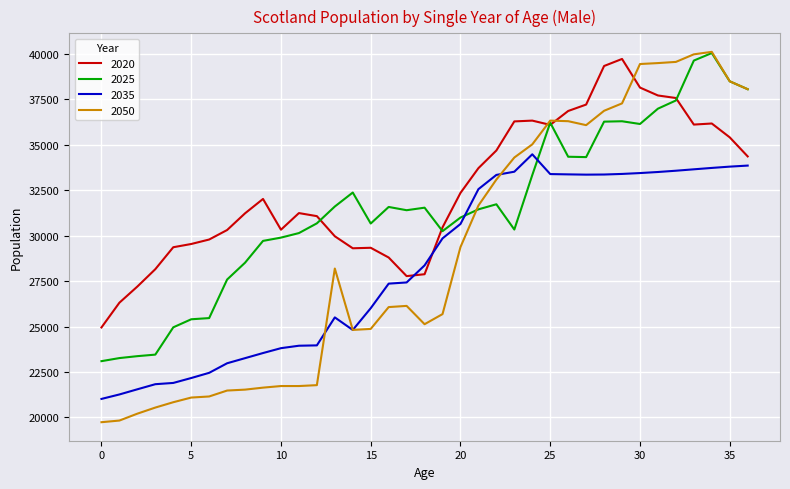

List the series in order of their overall mean, highest first.

2020, 2025, 2050, 2035